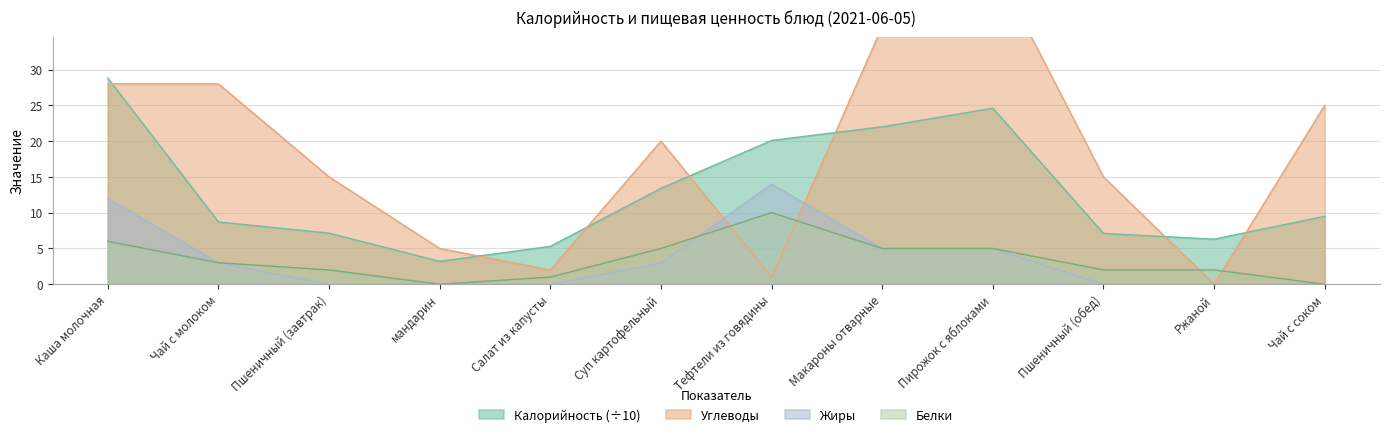

True or false: Белки and Жиры intersect in this chart.

True